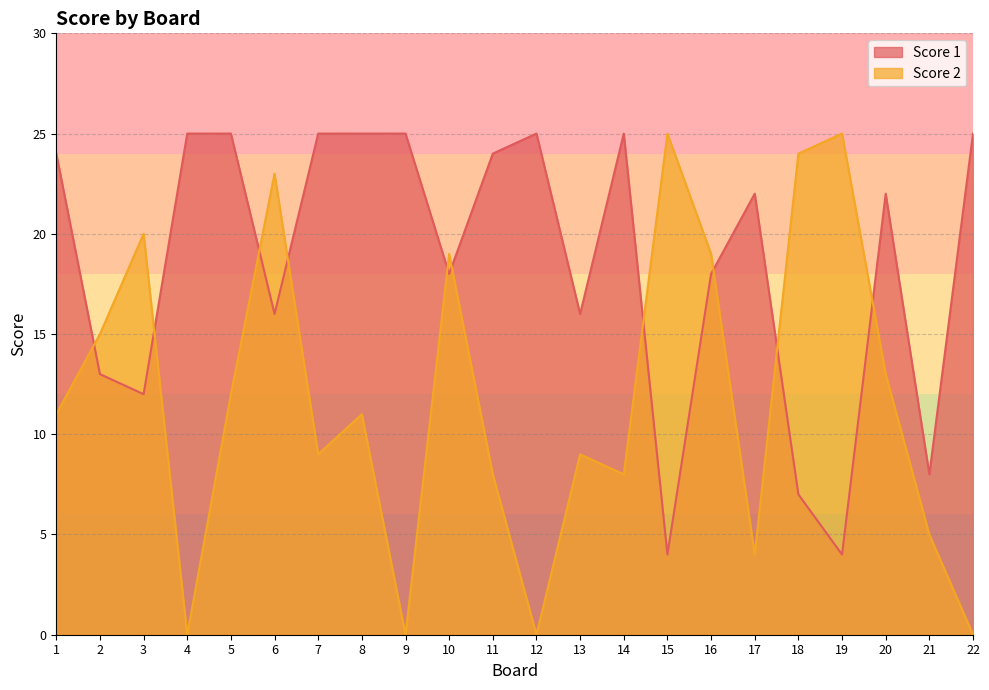

Reading left to right, extract all data points from this chart.

Score 1: 1=24	2=13	3=12	4=25	5=25	6=16	7=25	8=25	9=25	10=18	11=24	12=25	13=16	14=25	15=4	16=18	17=22	18=7	19=4	20=22	21=8	22=25
Score 2: 1=11	2=15	3=20	4=0	5=12	6=23	7=9	8=11	9=0	10=19	11=8	12=0	13=9	14=8	15=25	16=19	17=4	18=24	19=25	20=13	21=5	22=0